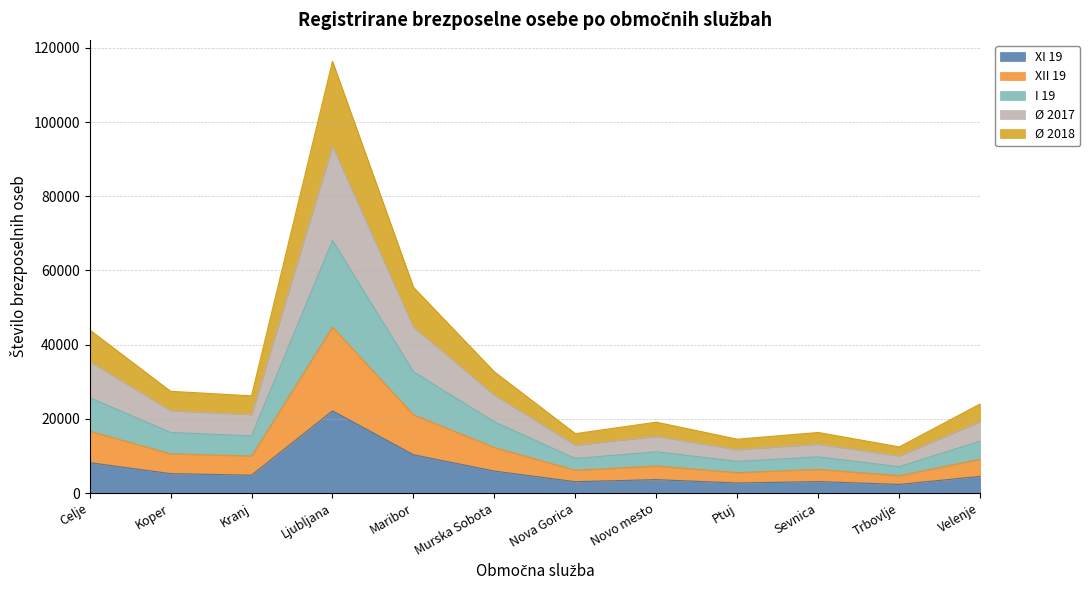

What is the total value across all series at Ljubljana?

116336.8